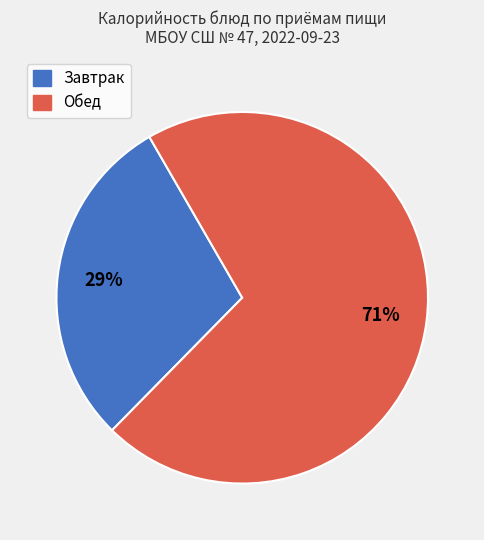

To the nearest percent, what percentage of the pie is Завтрак?

29%